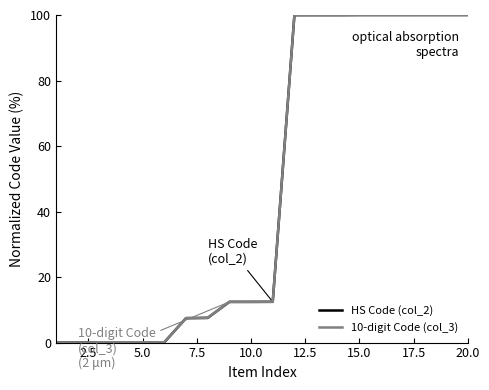

What is the greatest value displayed?

100.0